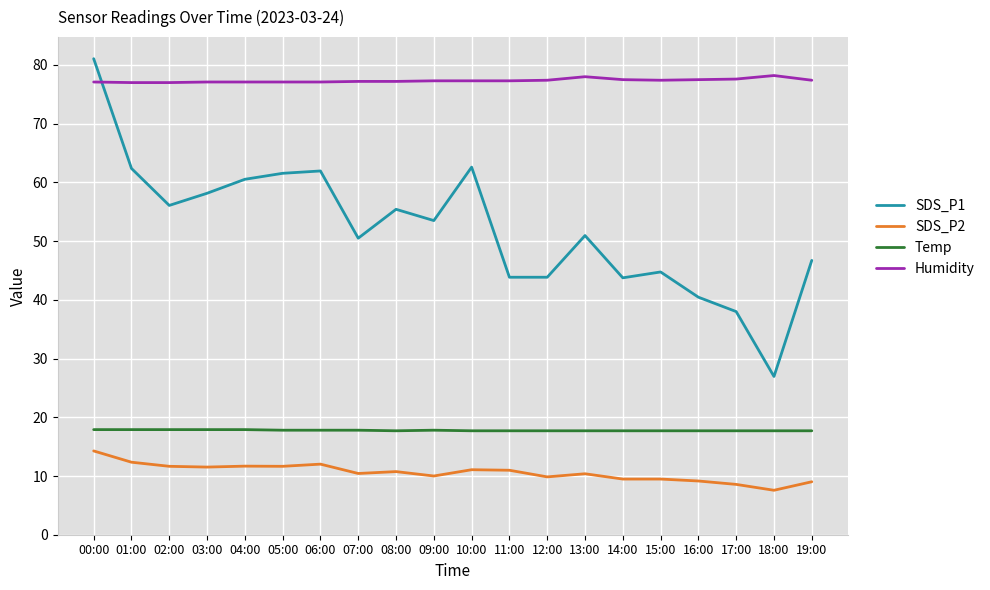

What is the spread (max minus min) of values at 11:00?

66.3